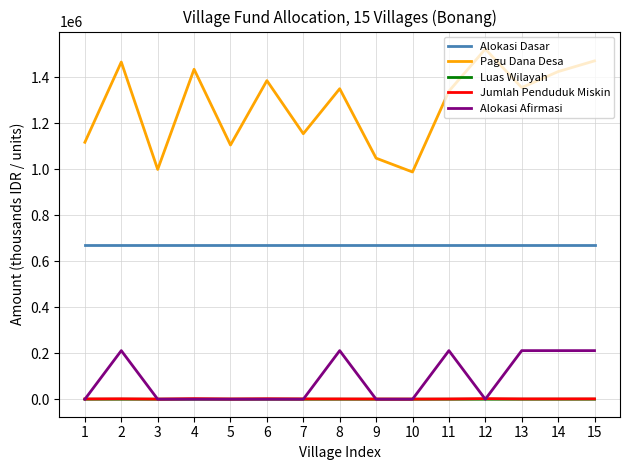

True or false: Pagu Dana Desa and Jumlah Penduduk Miskin cross at least once.

False